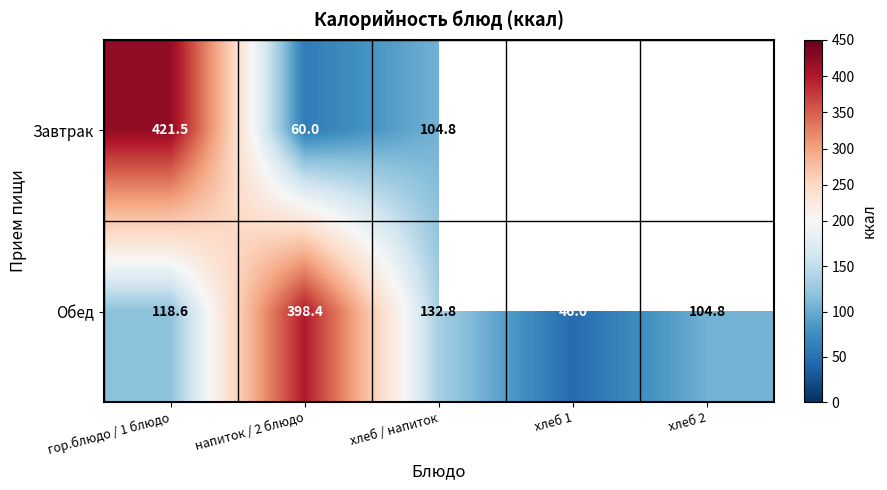

True or false: Обед has a value of 9.4 at хлеб 1.

False